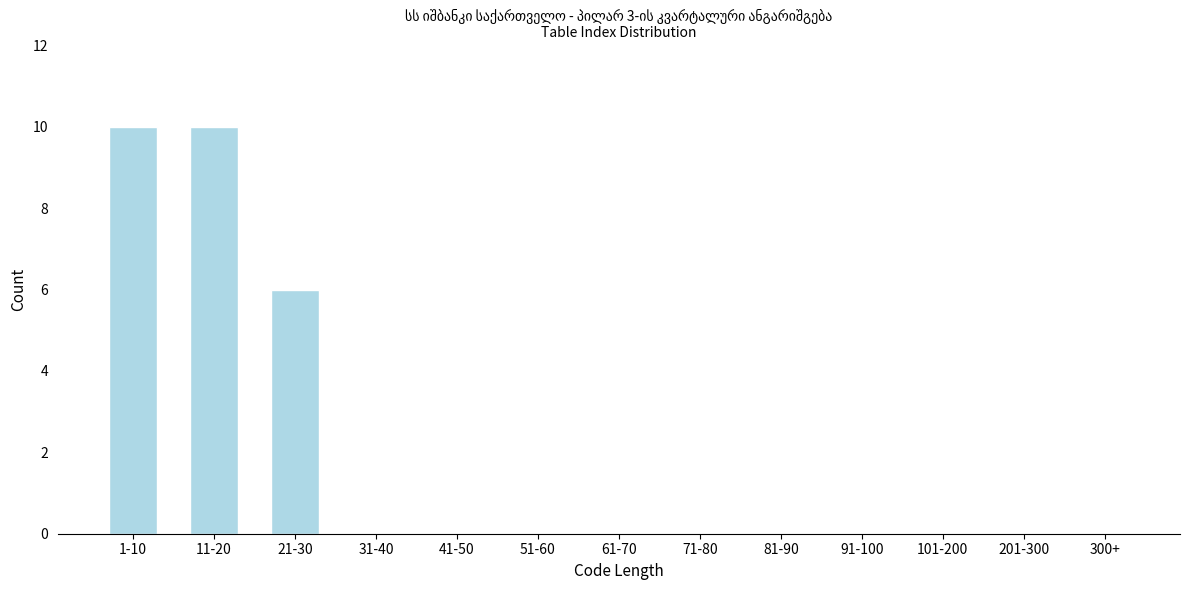

Reading left to right, what are all the values shown in this chart?

1-10=10	11-20=10	21-30=6	31-40=0	41-50=0	51-60=0	61-70=0	71-80=0	81-90=0	91-100=0	101-200=0	201-300=0	300+=0